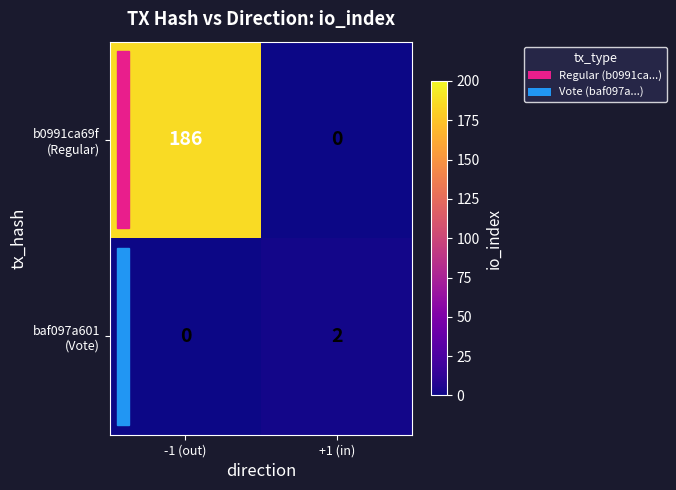

Count the number of categories in the chart.

2